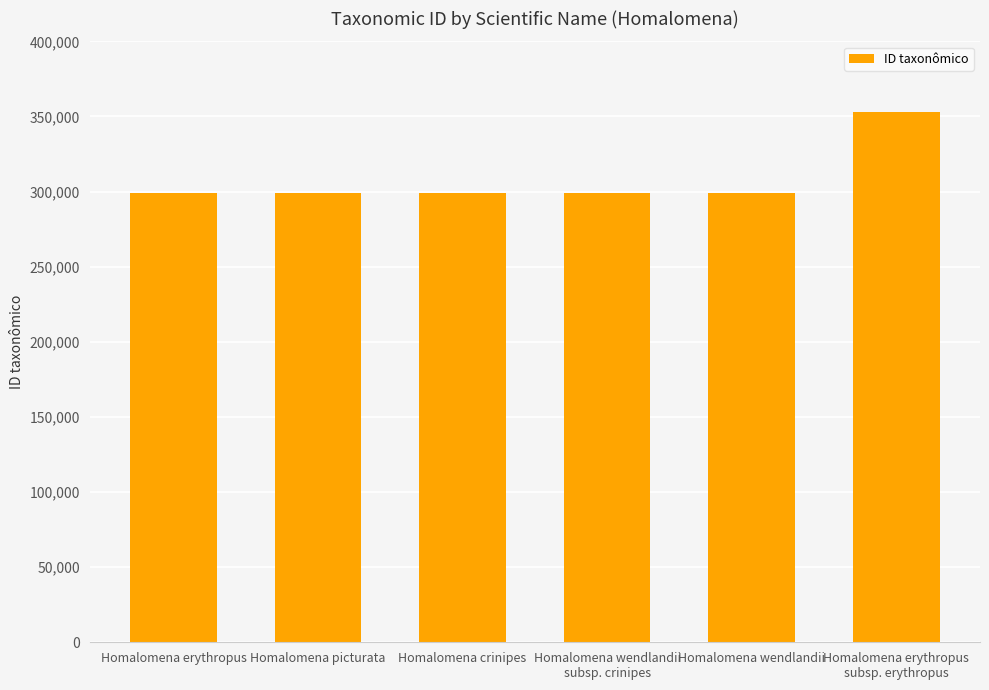

What is the change in value from Homalomena crinipes to Homalomena erythropus
subsp. erythropus?

+53971